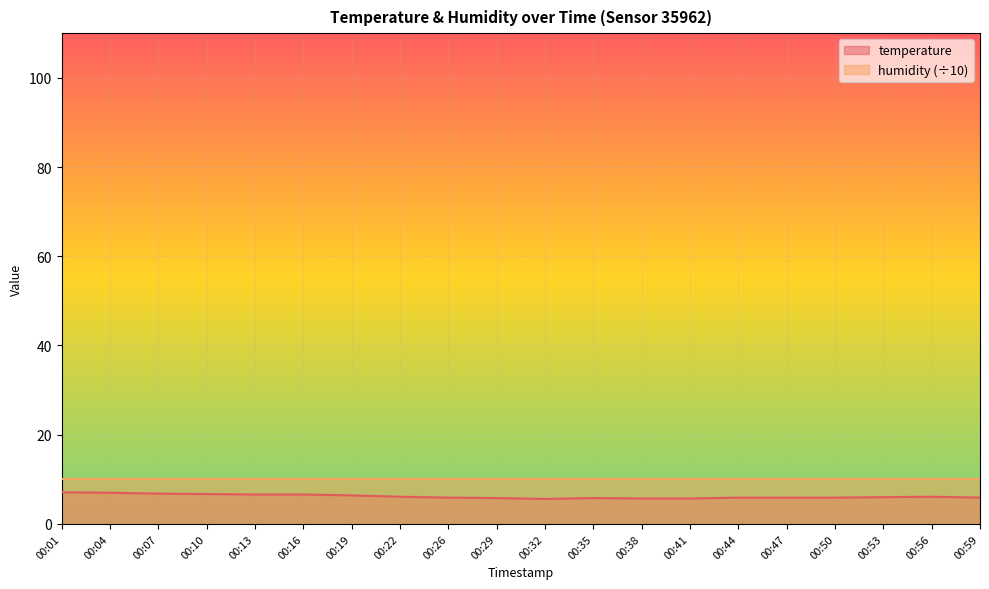

How many values are below 6?

10